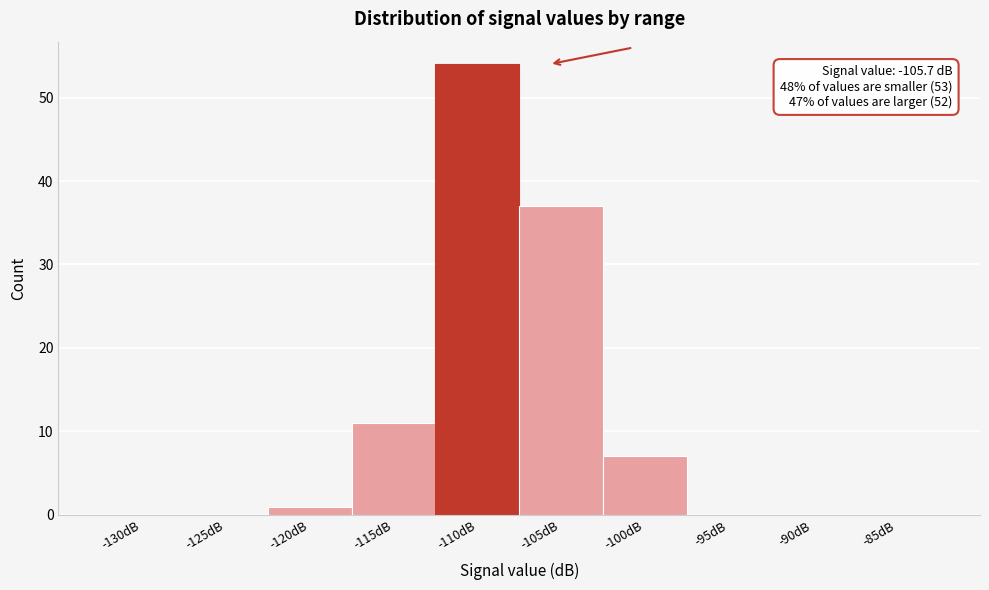

Reading left to right, what are all the values shown in this chart?

-130dB=0	-125dB=0	-120dB=1	-115dB=11	-110dB=54	-105dB=37	-100dB=7	-95dB=0	-90dB=0	-85dB=0